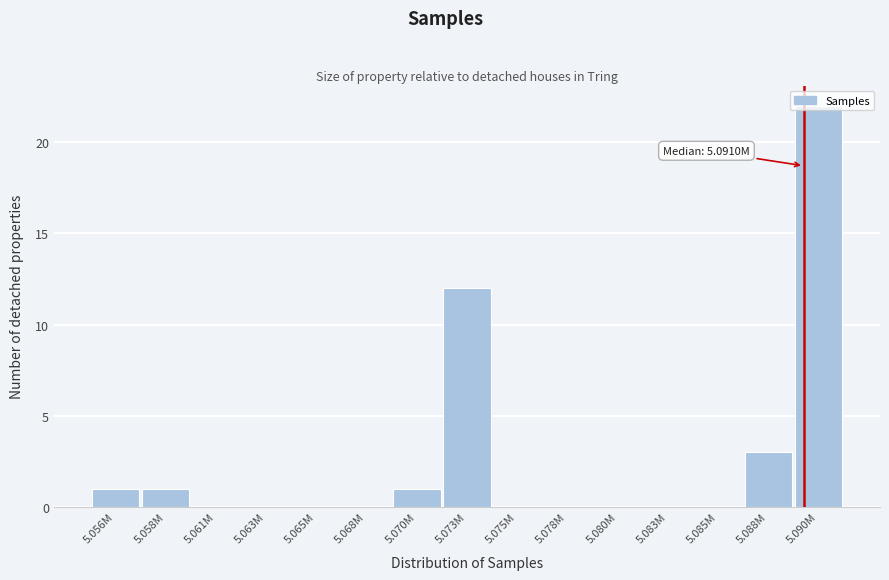

What is the sum of all values?

40